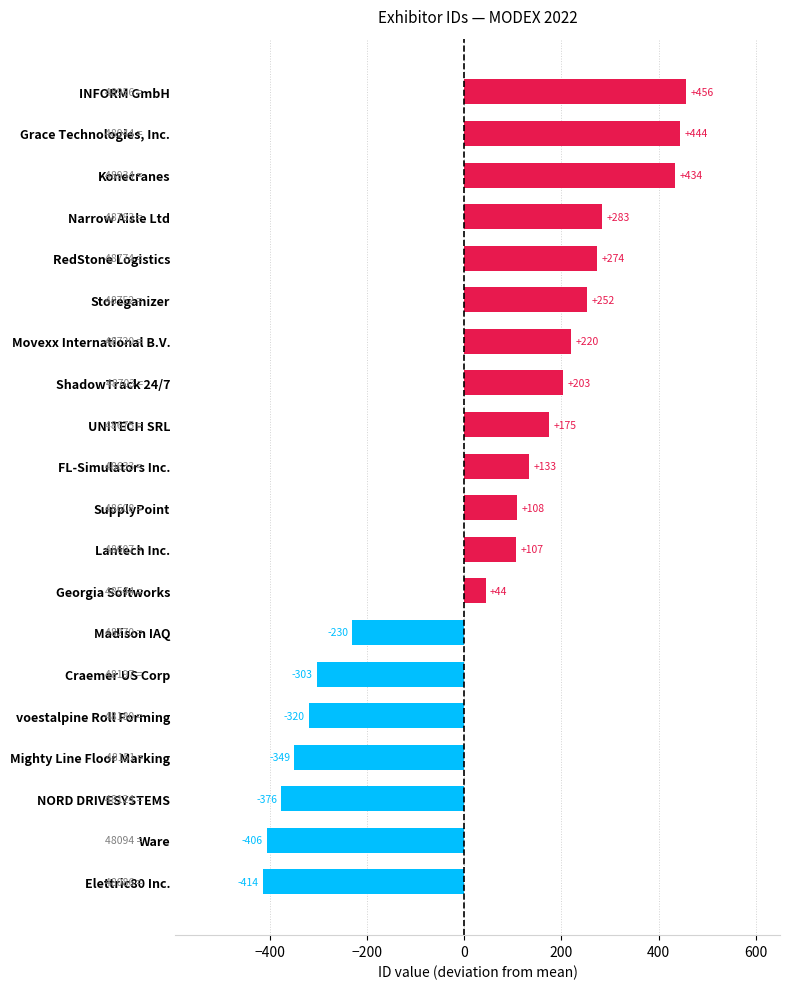

At which label is the value closest to 21?

Georgia Softworks